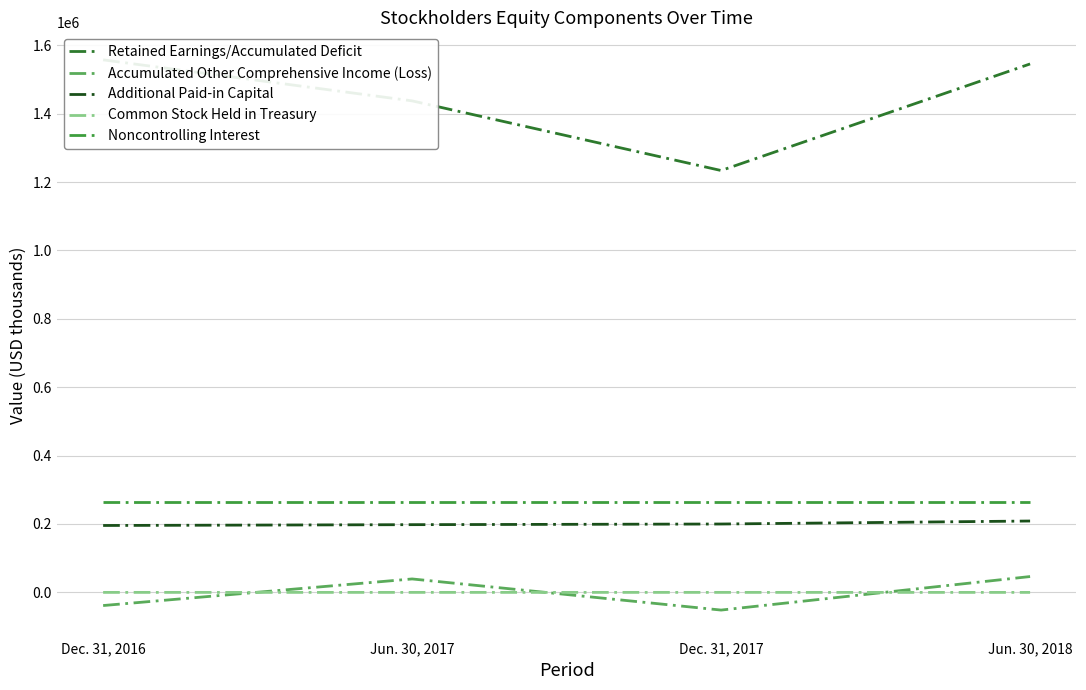

What position from the left is Jun. 30, 2017?

2